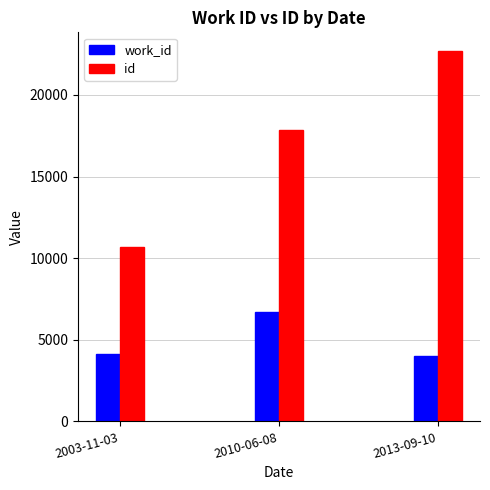

What is the difference between the work_id values at 2013-09-10 and 2010-06-08?

2694